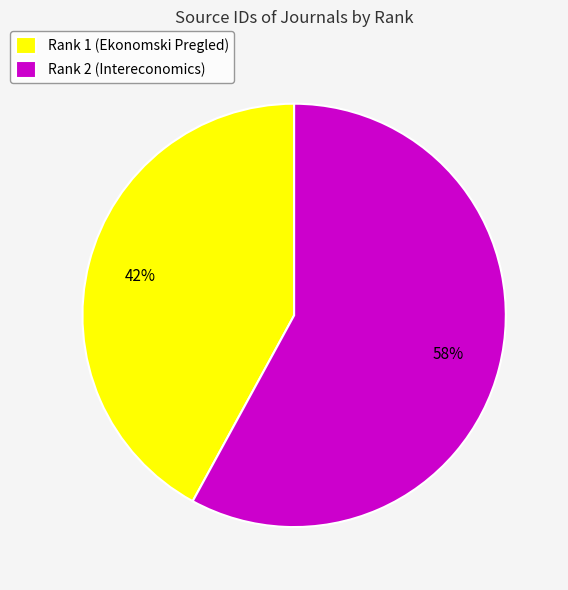

To the nearest percent, what percentage of the pie is Rank 2 (Intereconomics)?

58%